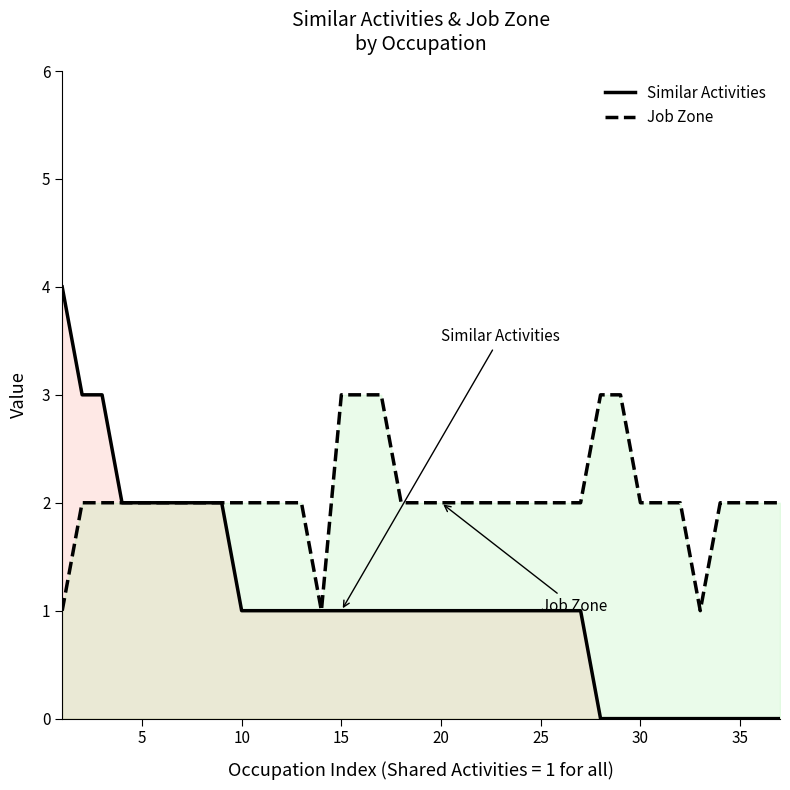

List the series in order of their peak value, highest first.

Similar Activities, Job Zone